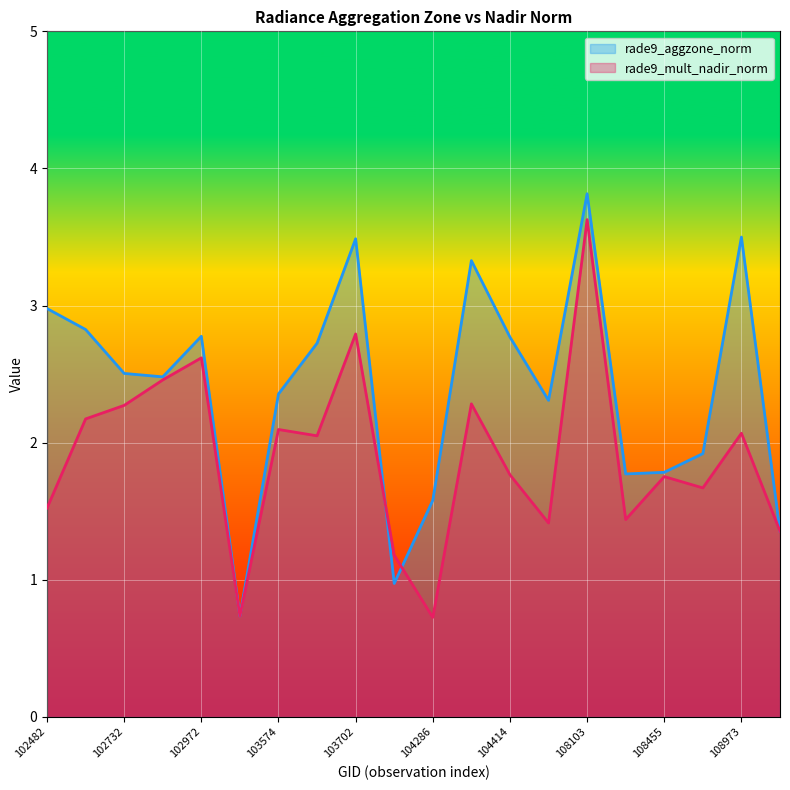

At which label does rade9_mult_nadir_norm first exceed 2?

102610